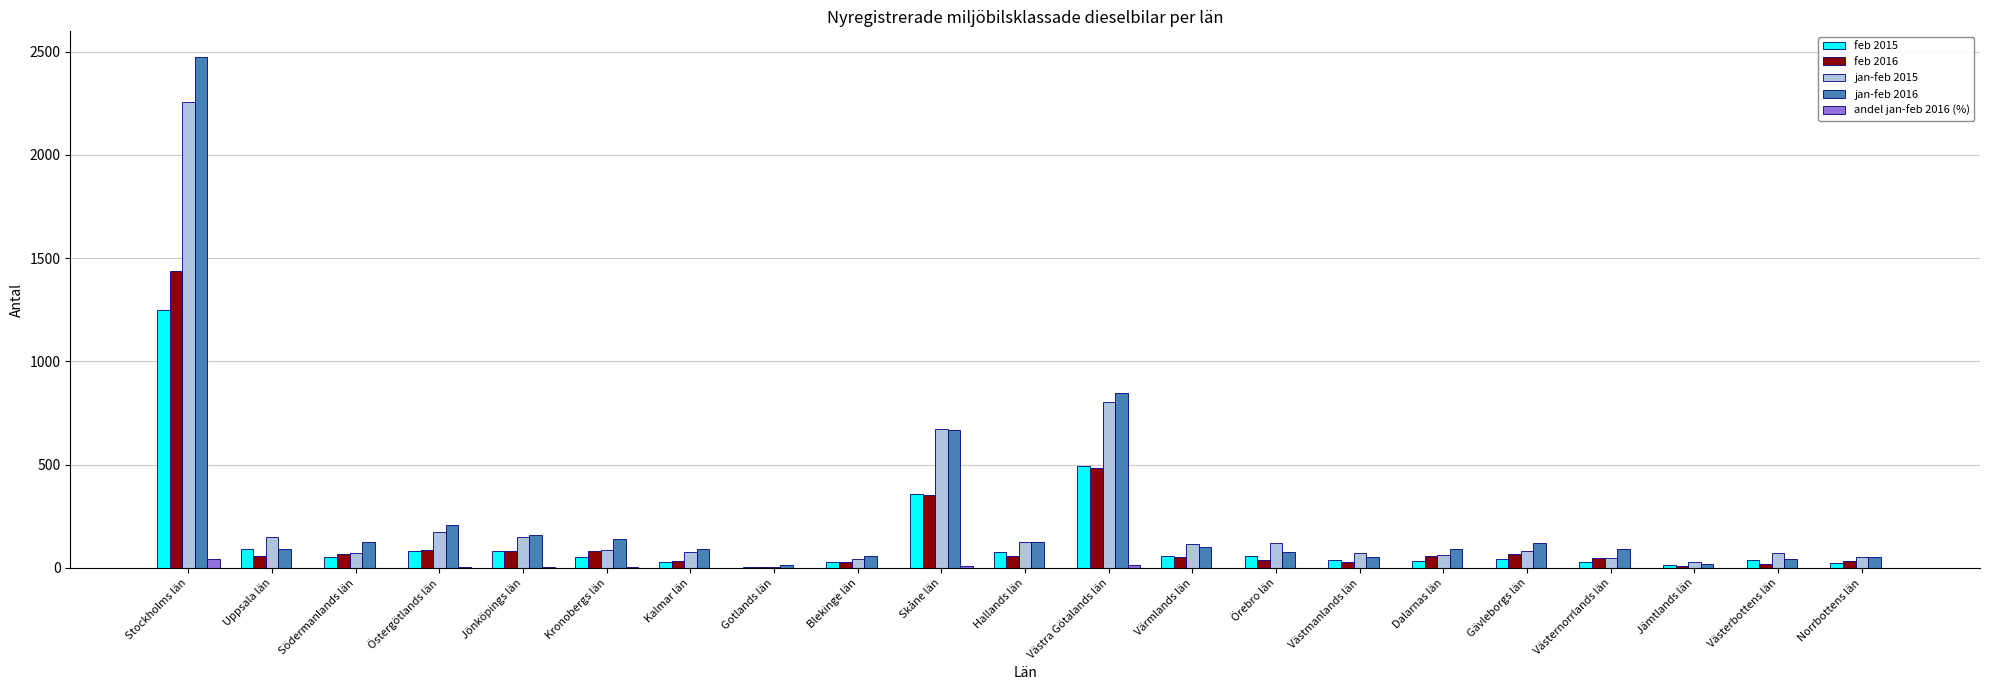

At which label is feb 2015 closest to 625?

Västra Götalands län